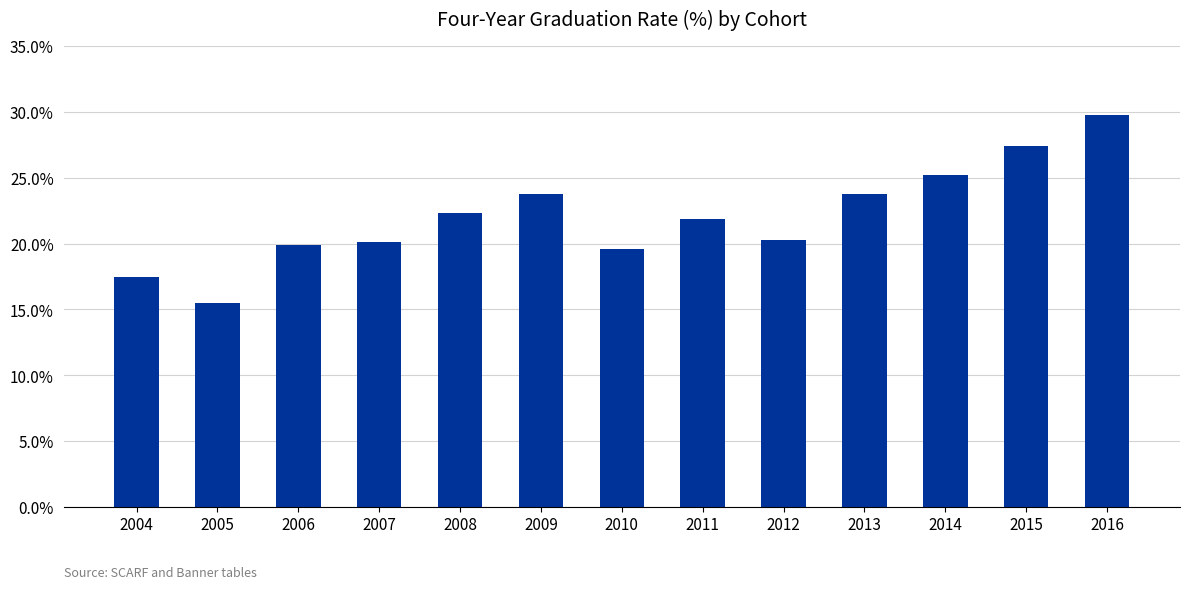

What is the smallest value displayed?

15.5